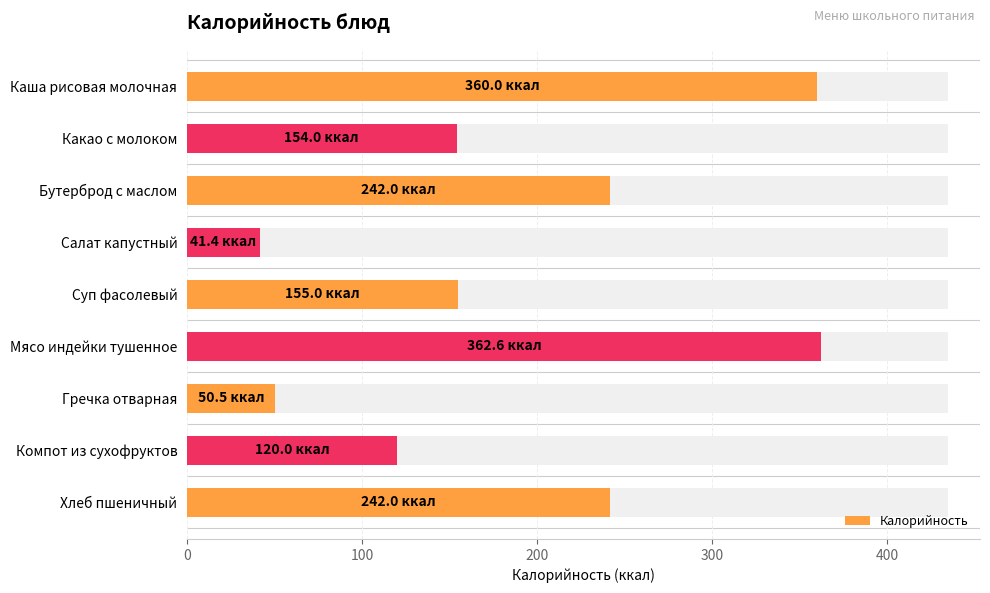

Reading left to right, what are all the values shown in this chart?

360.0	154.0	242.0	41.4	155.0	362.6	50.5	120.0	242.0